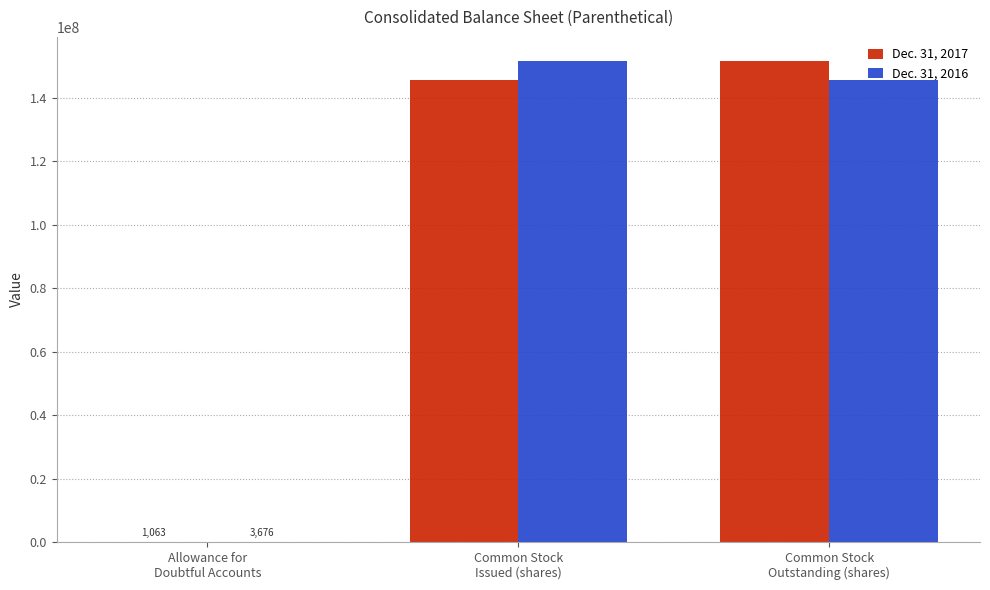

What is the maximum value shown in the chart?

151650969